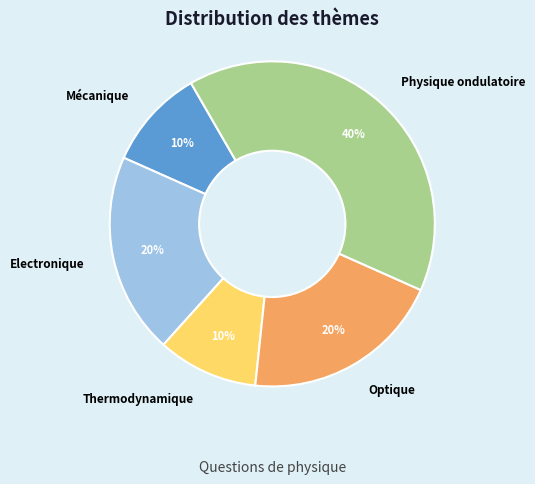

Which slice is the largest?

Physique ondulatoire